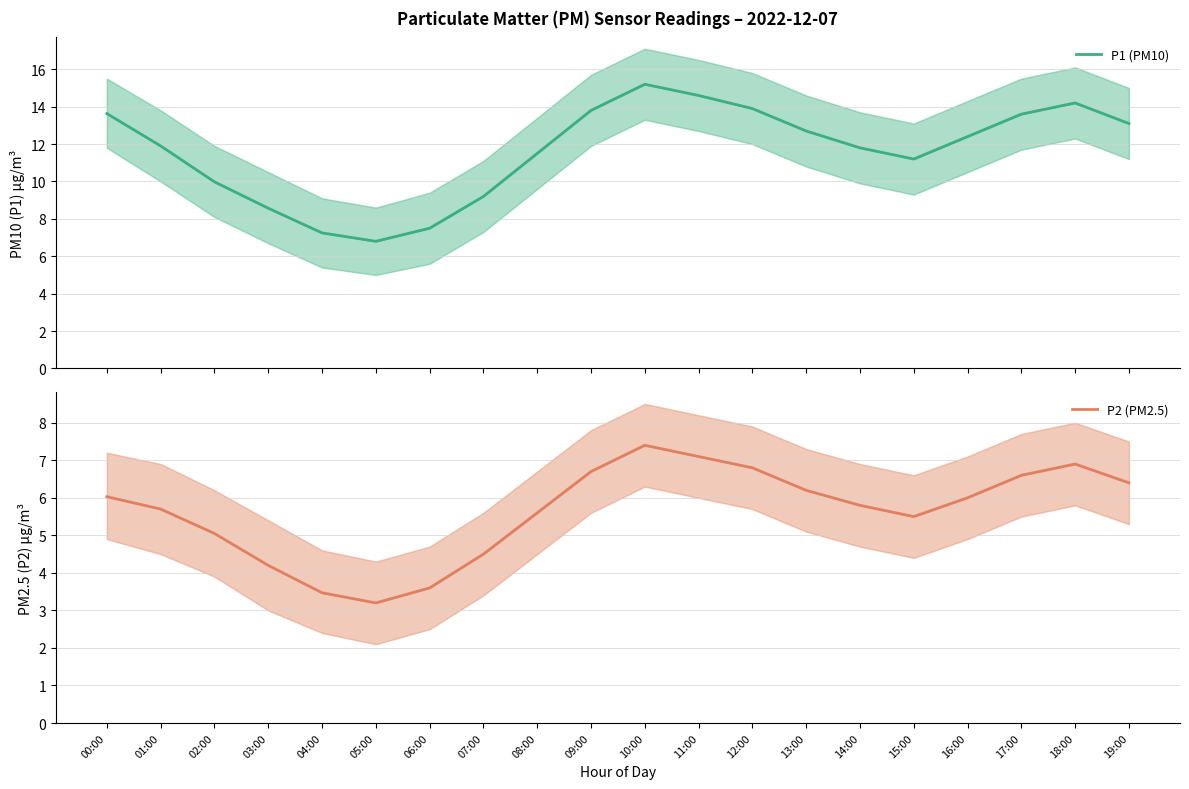

Is the value of P2 (PM2.5) at 06:00 greater than the value of P1 (PM10) at 01:00?

No